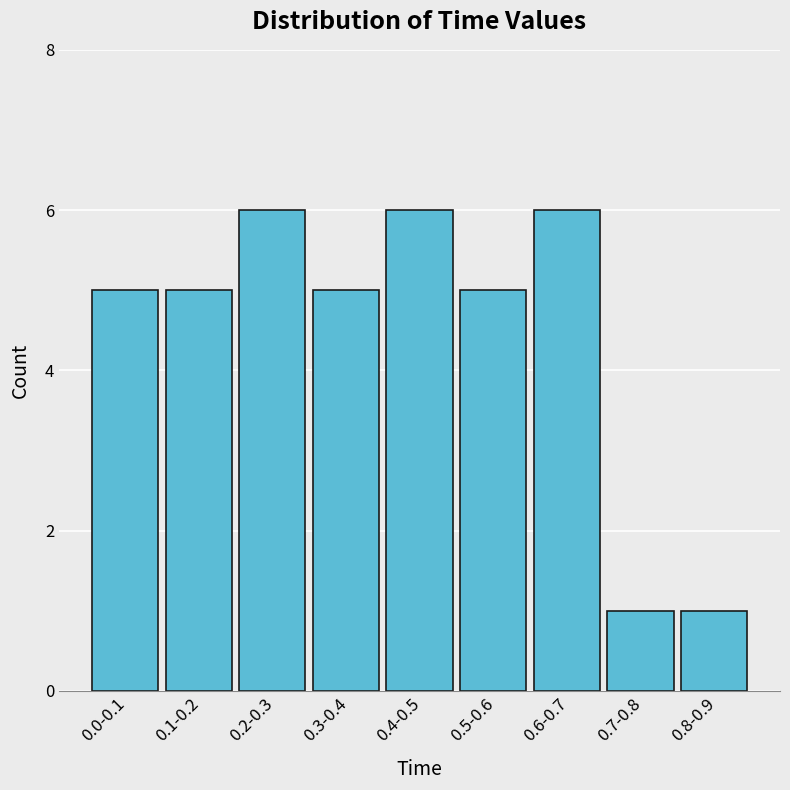

Reading right to left, extract all data points from this chart.

0.8-0.9=1	0.7-0.8=1	0.6-0.7=6	0.5-0.6=5	0.4-0.5=6	0.3-0.4=5	0.2-0.3=6	0.1-0.2=5	0.0-0.1=5